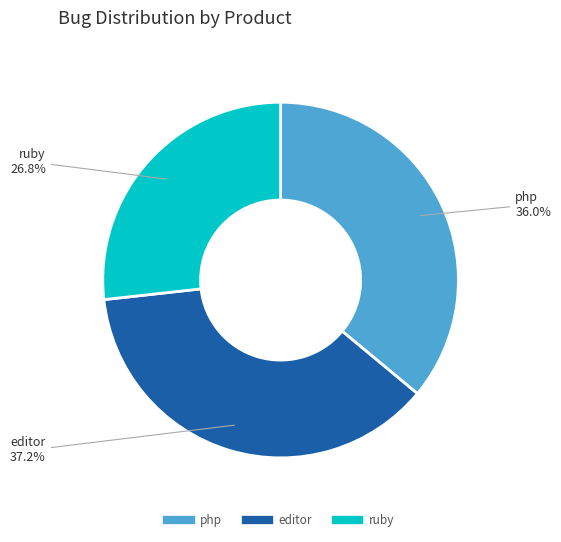

To the nearest percent, what percentage of the pie is ruby?

27%